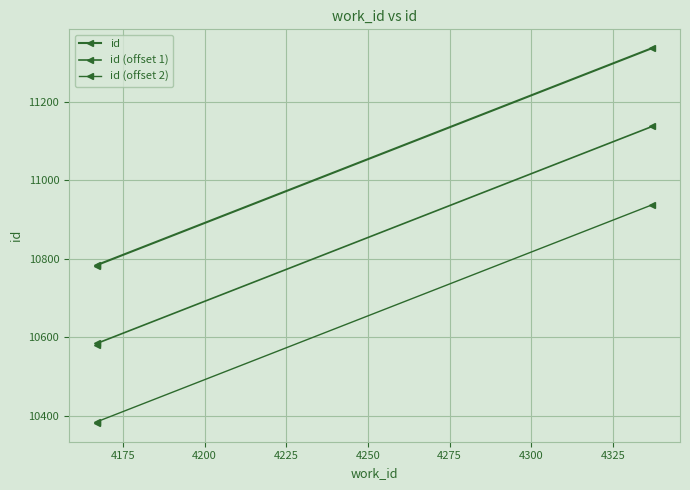

How many data points in id (offset 2) are above 10384?

1